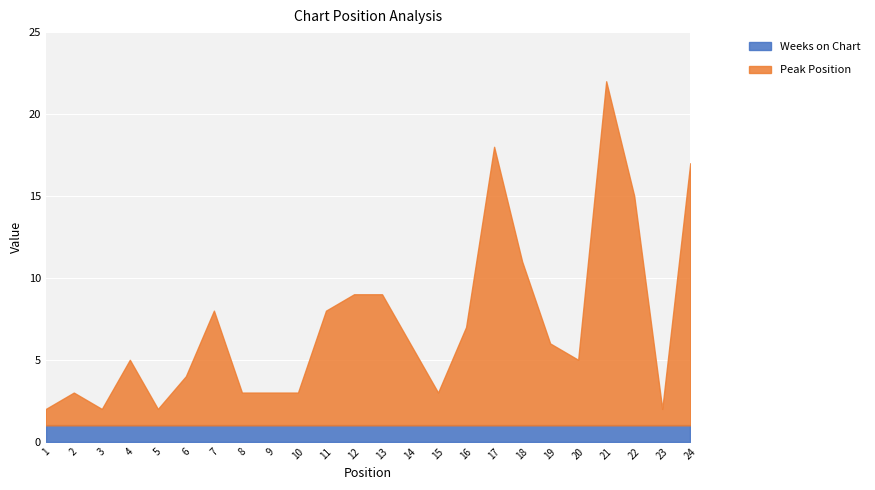

At which label does Peak Position first exceed 5?

7